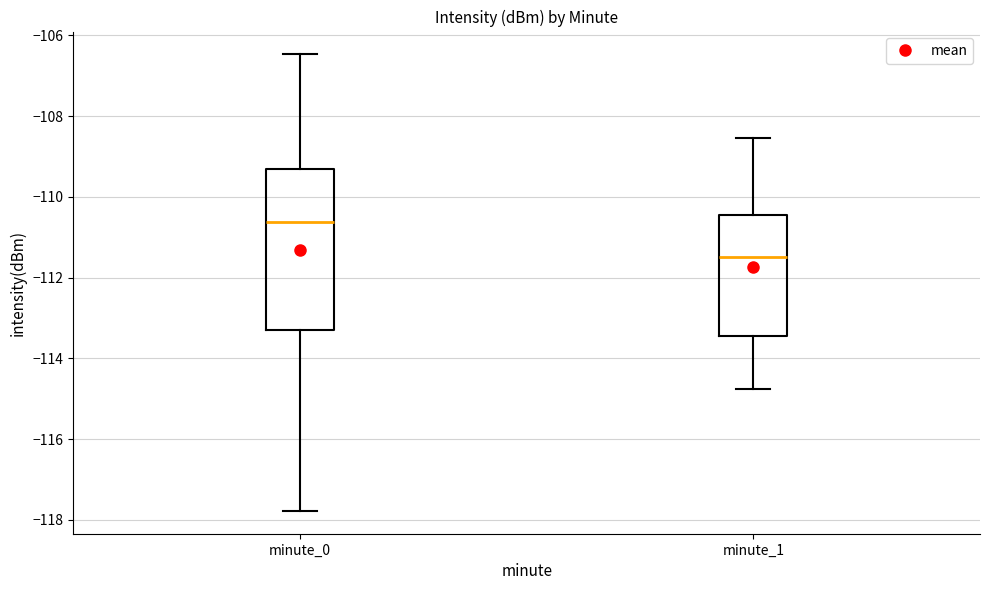

Comparing the boxes themselves (not the whiskers), which one is the tallest?

minute_0